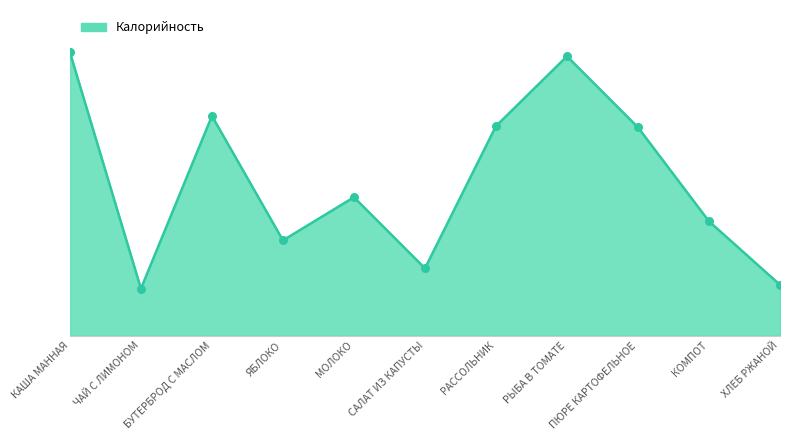

What is the change in value from РЫБА В ТОМАТЕ to ХЛЕБ РЖАНОЙ?

-180